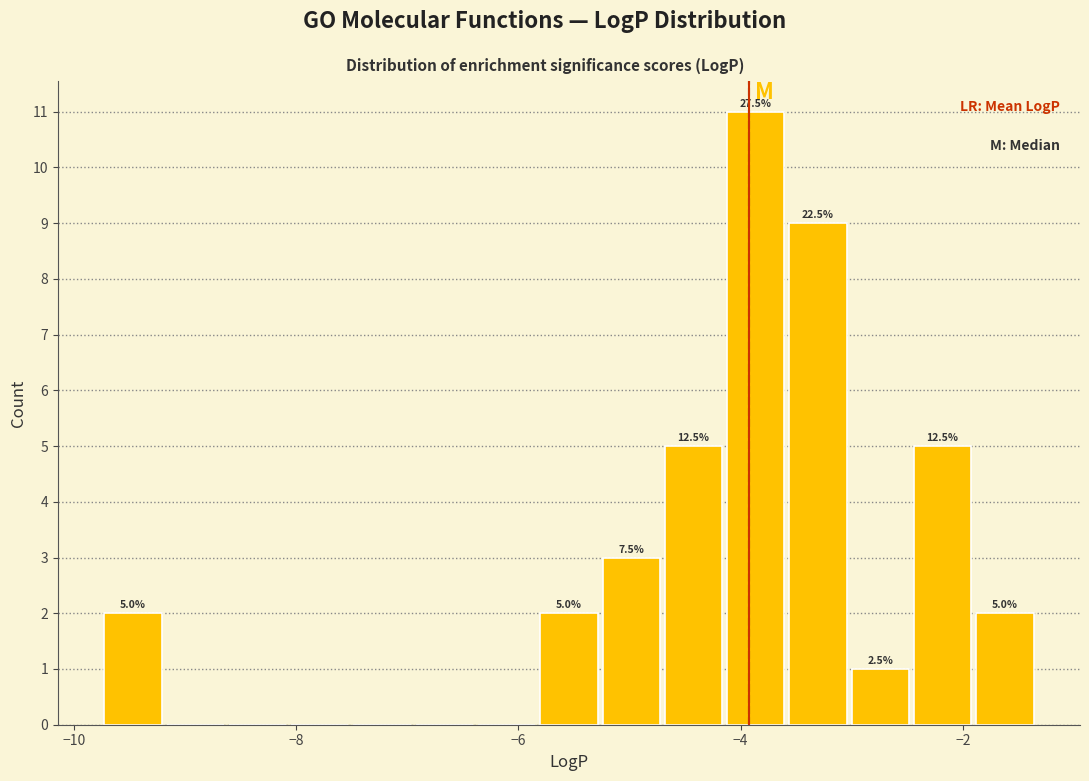

Around what value on the x-axis is the tallest bar? Give the approximate position of its centre, as read against the axis.

-3.8